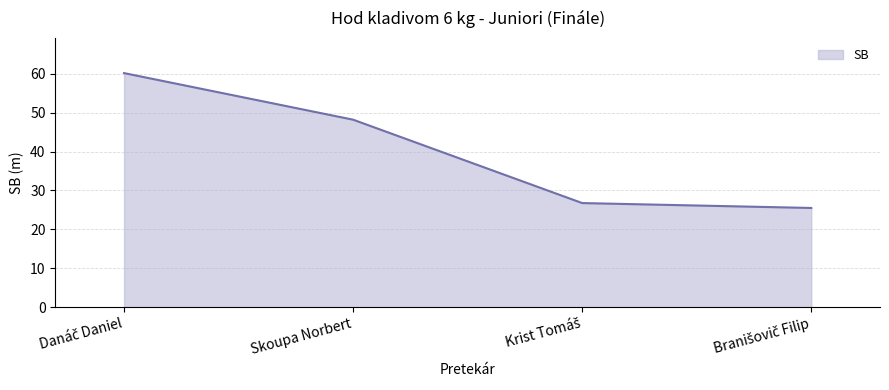

Reading right to left, what are all the values shown in this chart?

25.5	26.8	48.2	60.2